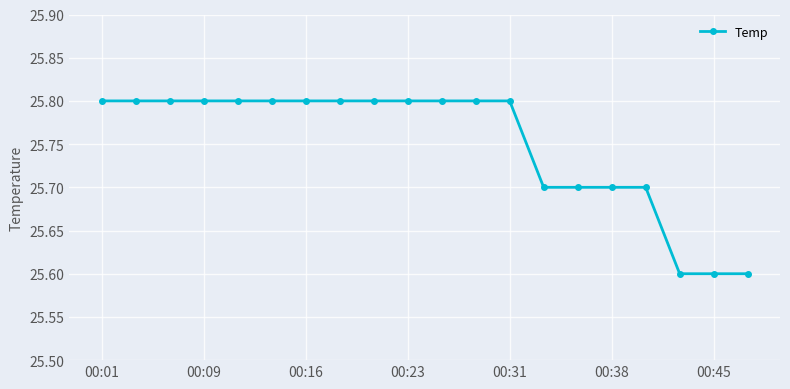

What is the greatest value displayed?

25.8